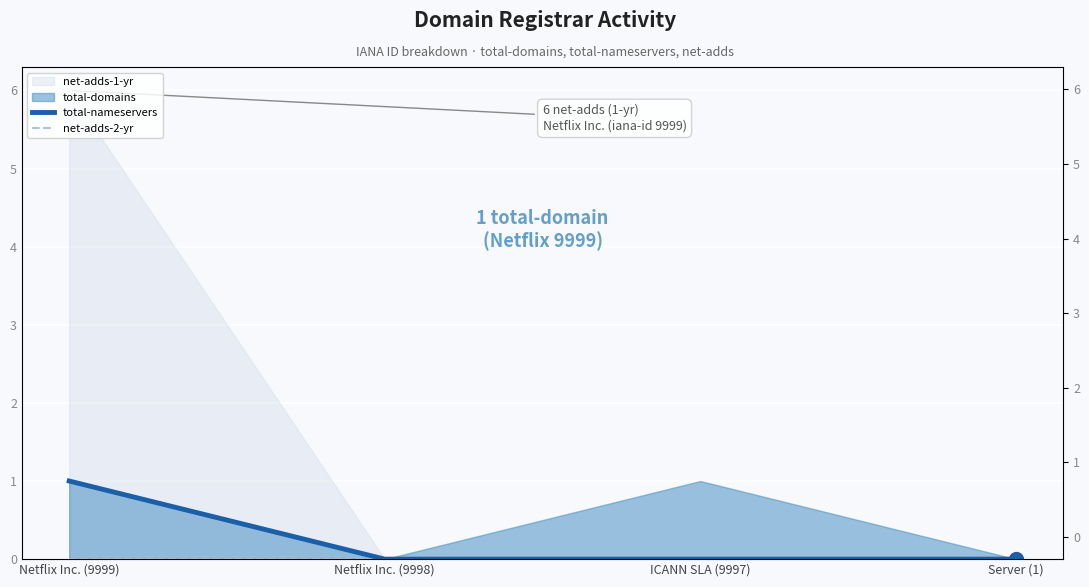

Is the value of total-nameservers at ICANN SLA (9997) greater than the value of net-adds-2-yr at Netflix Inc. (9998)?

No